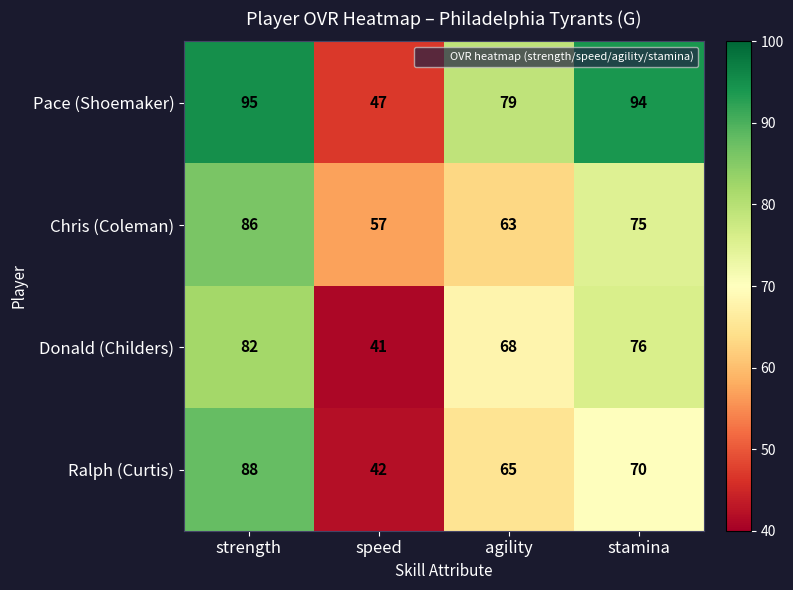

At which category is the sum across all series the highest?

strength